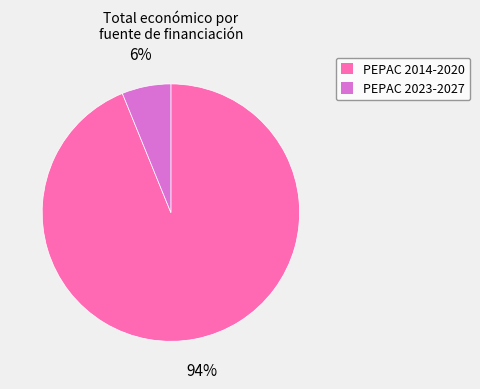

To the nearest percent, what is the average slice percentage?

50%